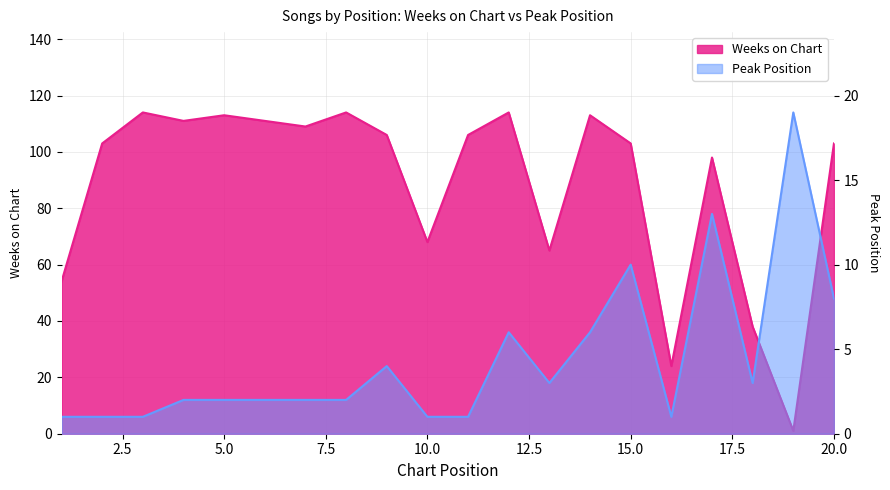

Read the Weeks on Chart value at 5.

113